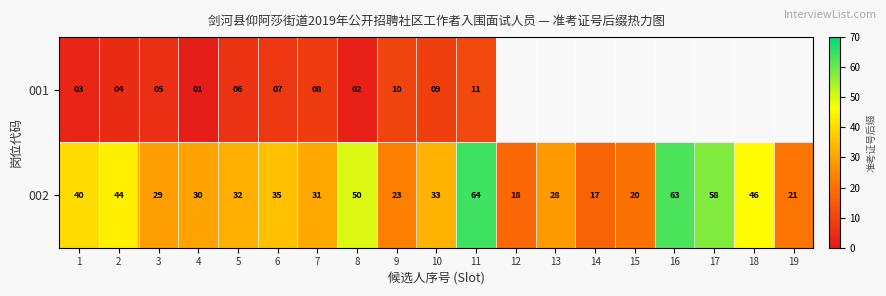

The value of 002 at 13 is 28. True or false?

True